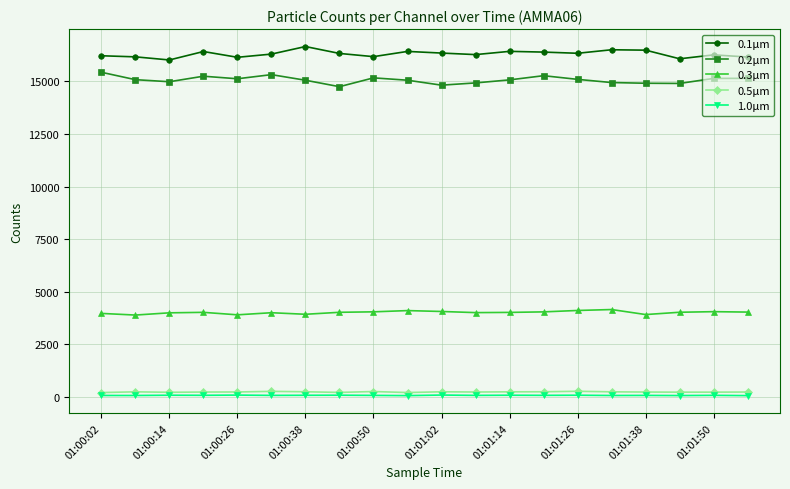

True or false: 0.2µm and 0.1µm intersect in this chart.

False